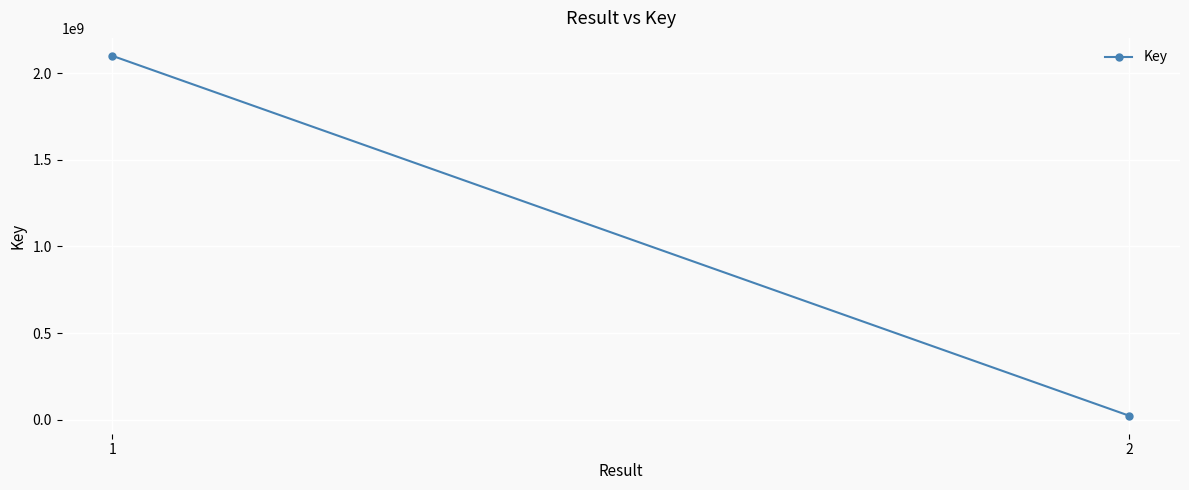

Which has a higher value, 2 or 1?

1